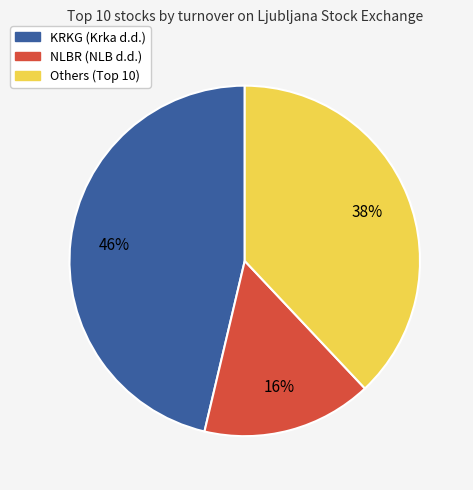

Does any single category account for the majority?

No